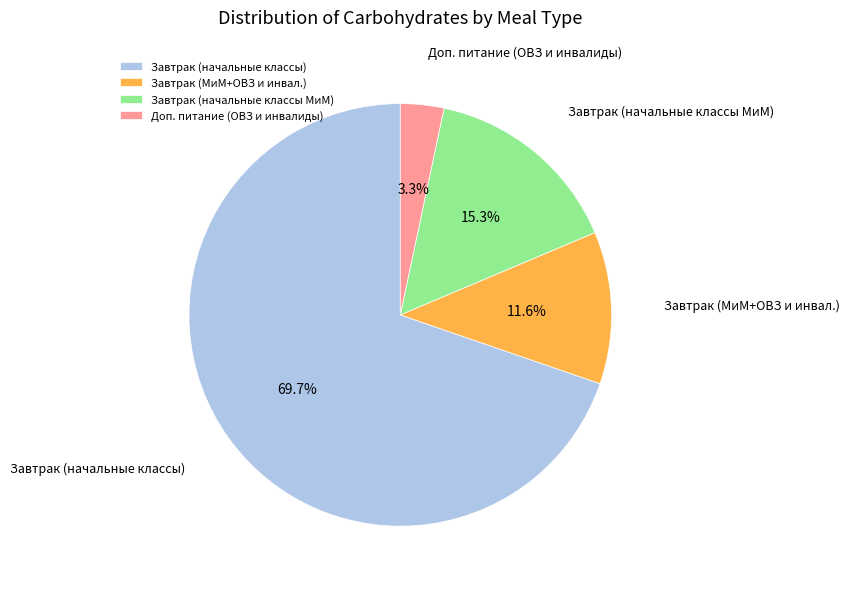

To the nearest percent, what is the average slice percentage?

25%